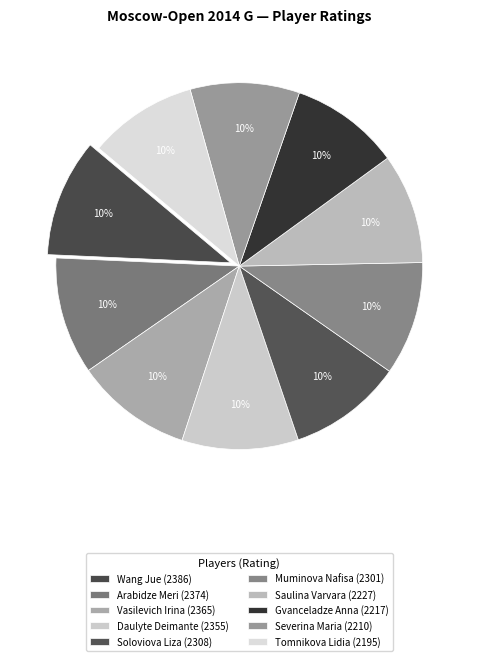

Rank the categories by value from lowest to highest.

Tomnikova Lidia, Severina Maria, Gvanceladze Anna, Saulina Varvara, Muminova Nafisa, Soloviova Liza, Daulyte Deimante, Vasilevich Irina, Arabidze Meri, Wang Jue